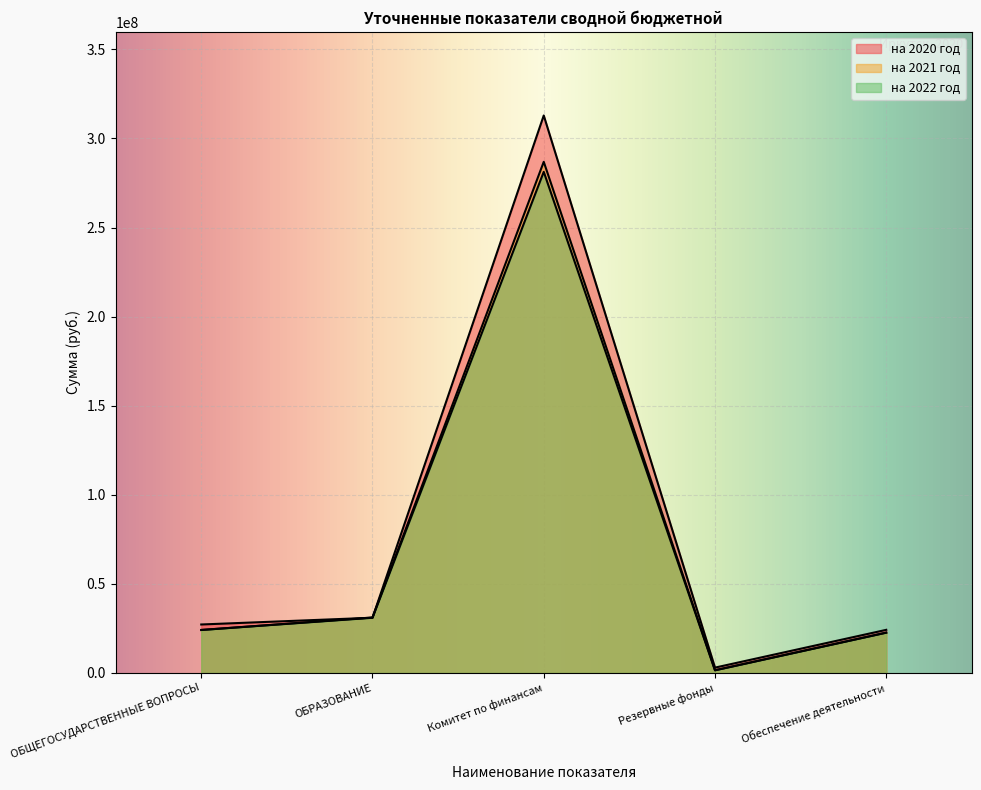

What is the difference between the на 2021 год values at Комитет по финансам and Обеспечение деятельности?

264260591.9